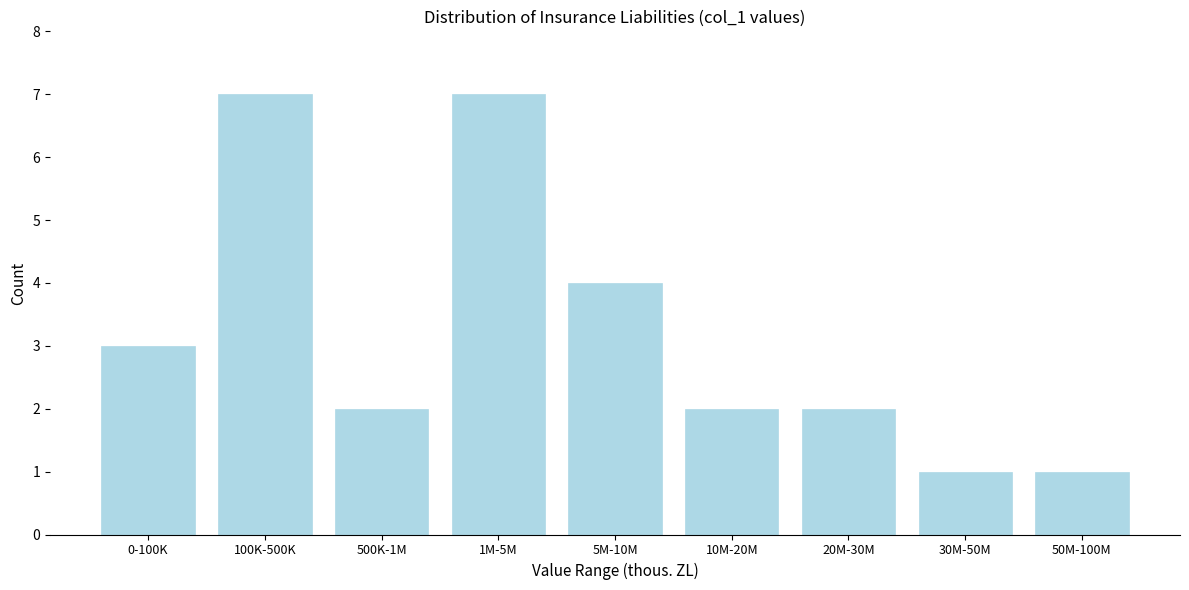

Reading left to right, transcribe all the data shown in this chart.

0-100K=3	100K-500K=7	500K-1M=2	1M-5M=7	5M-10M=4	10M-20M=2	20M-30M=2	30M-50M=1	50M-100M=1